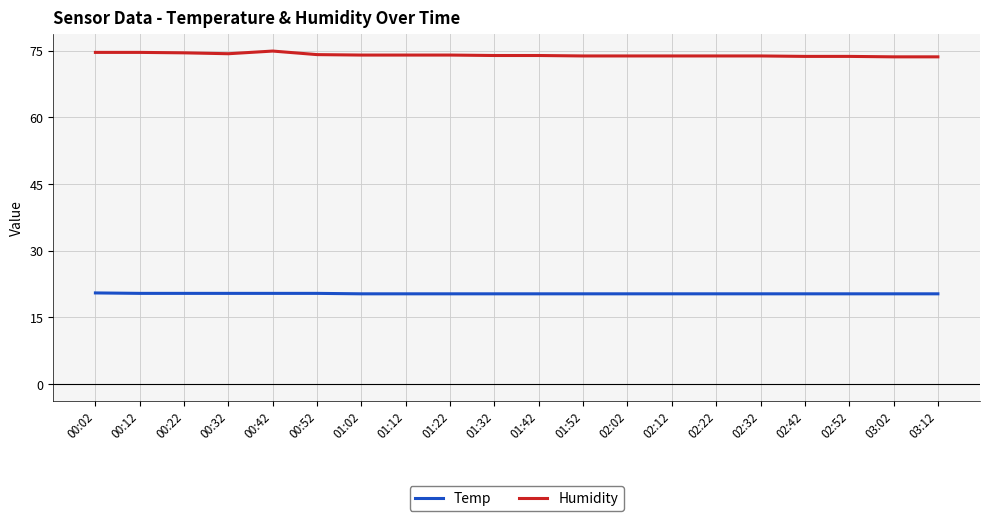

What position from the right is 01:52?

9